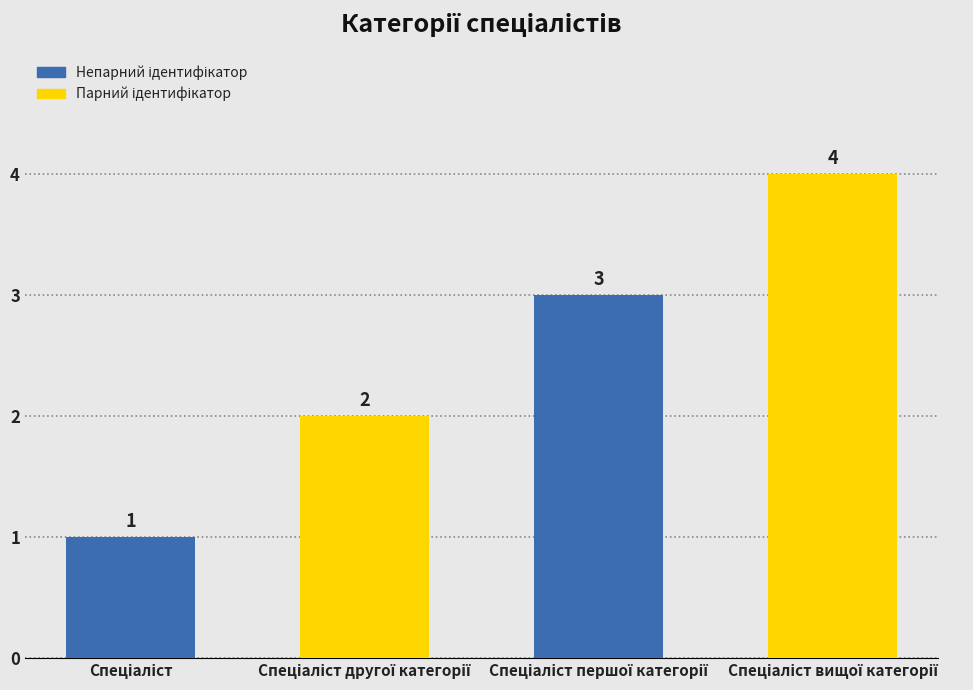

How many bars are there in total?

4